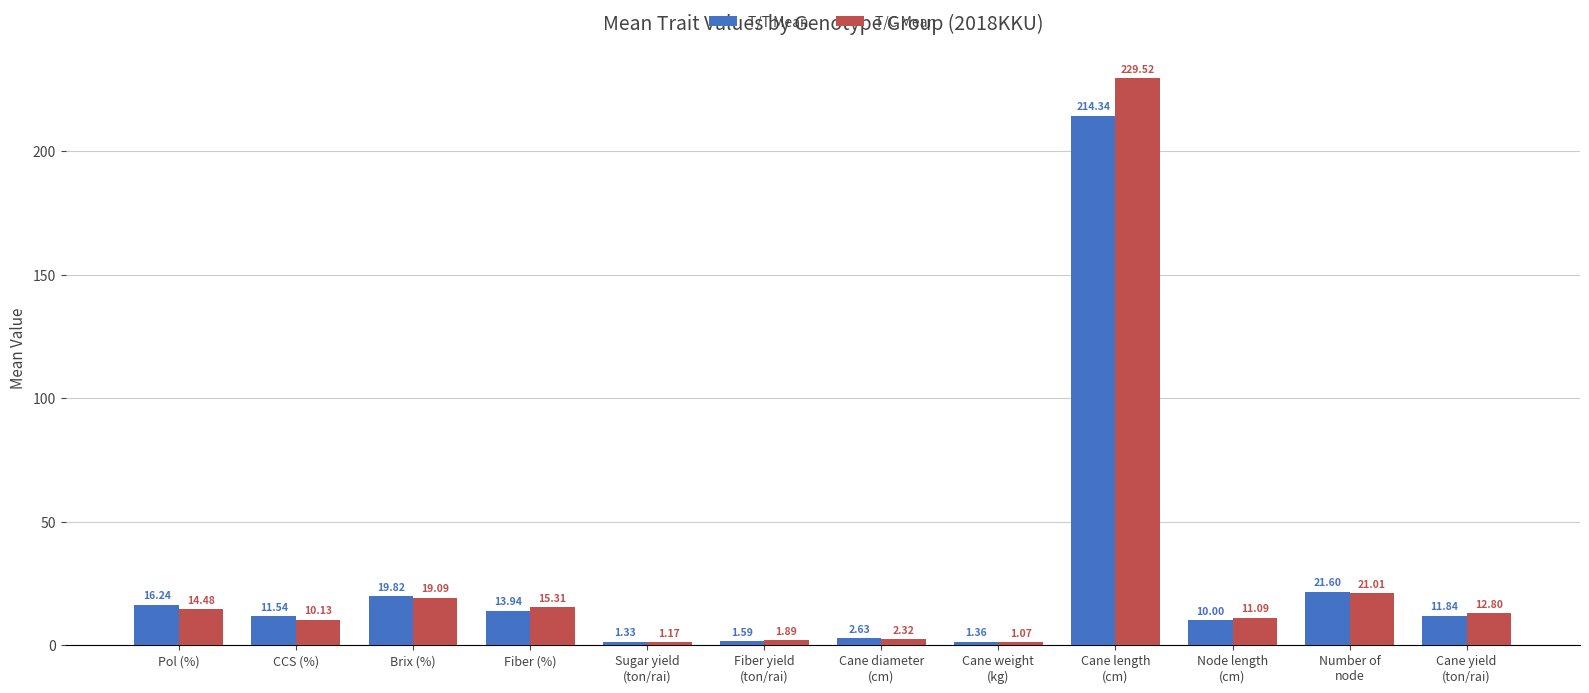

What is the difference between the second highest and minimum values in the T/T Mean series?

20.3